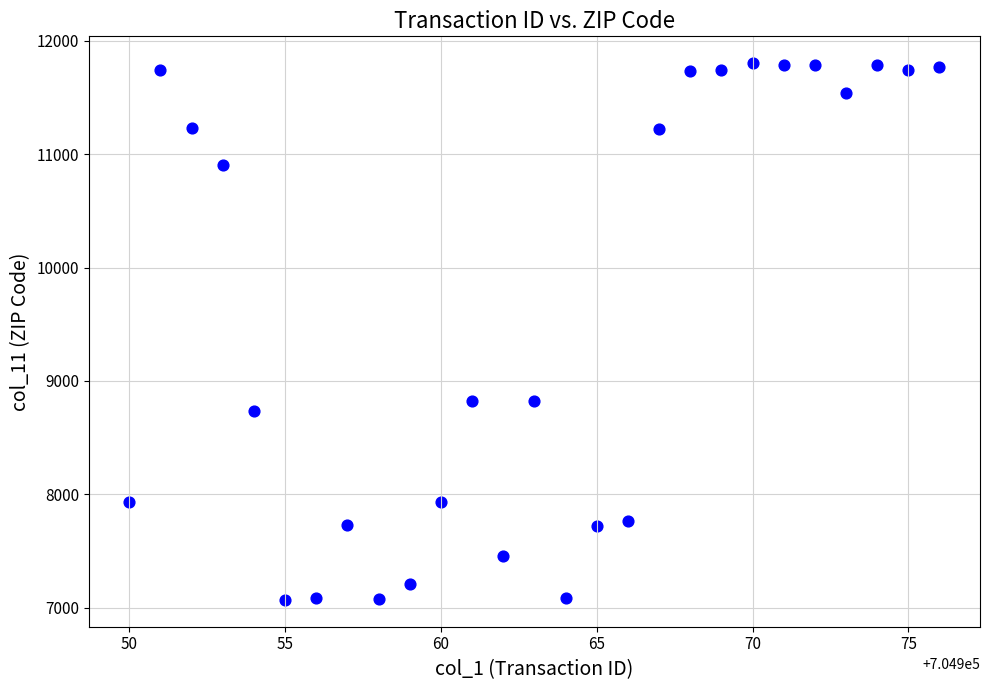

What is the range of Y values (max minus min)?

4734